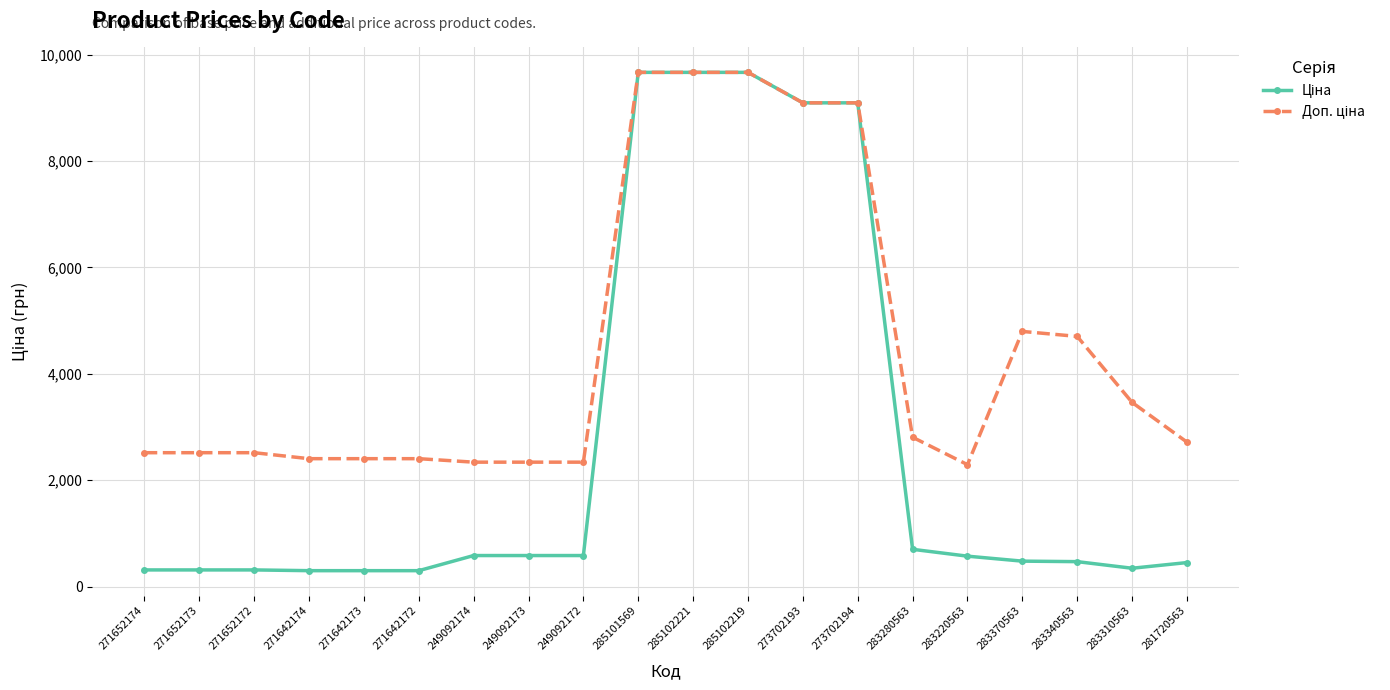

What is the label of the 14th point from the right?

249092174